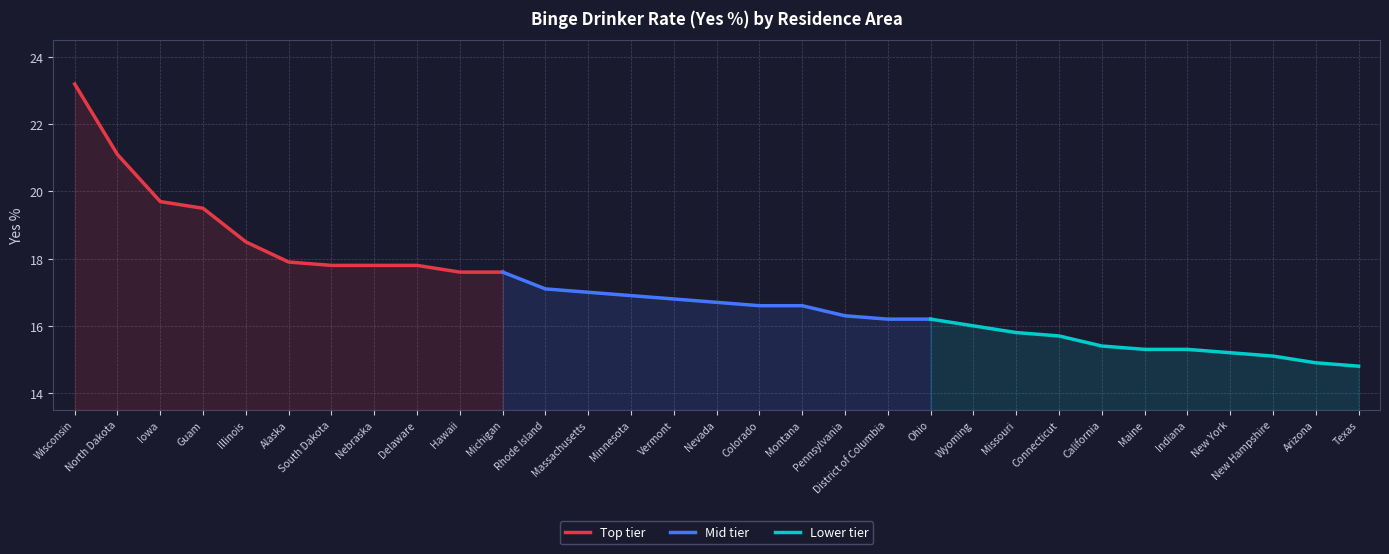

What are all the series names shown in the legend?

Top tier, Mid tier, Lower tier